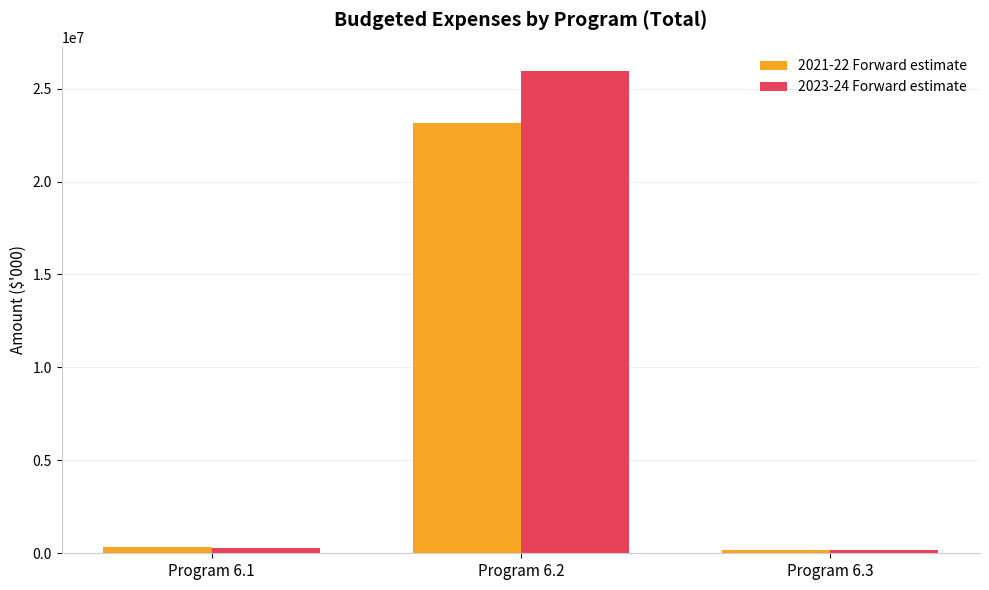

What is the minimum value for 2021-22 Forward estimate?

184440